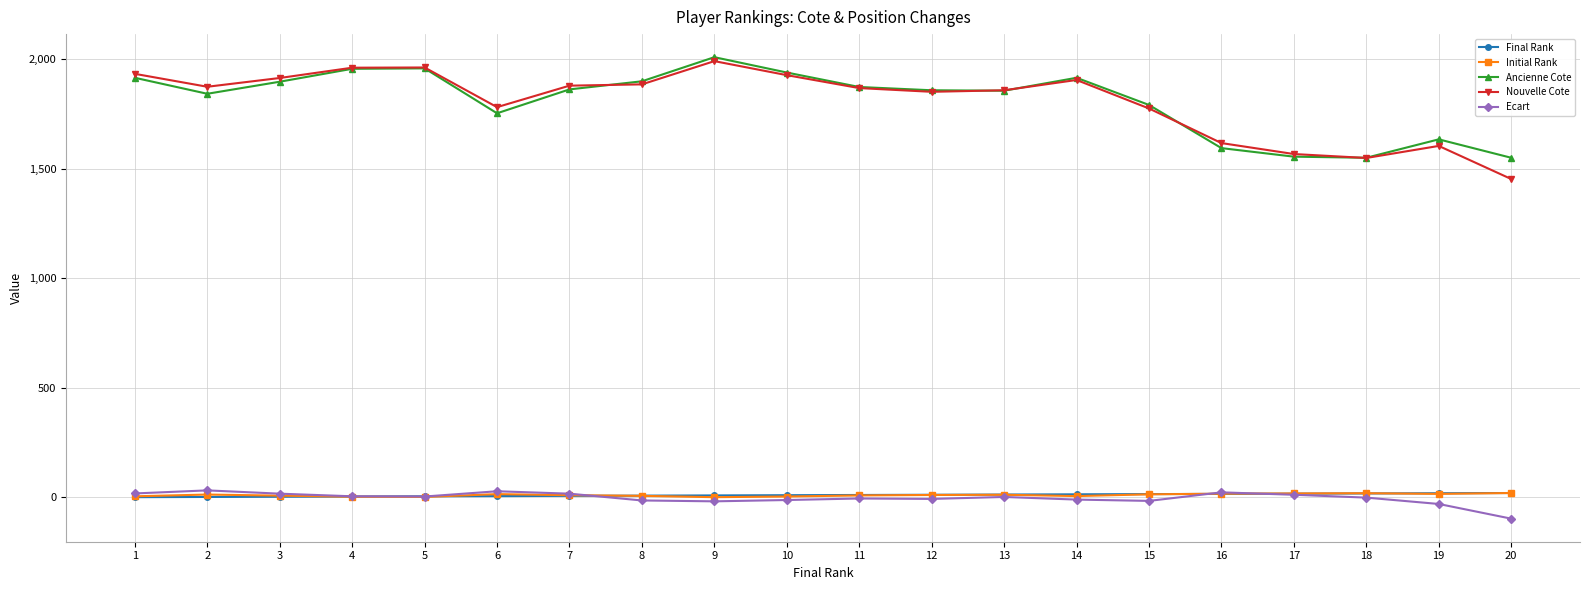

At how many categories does at least one series exceed 28?

20